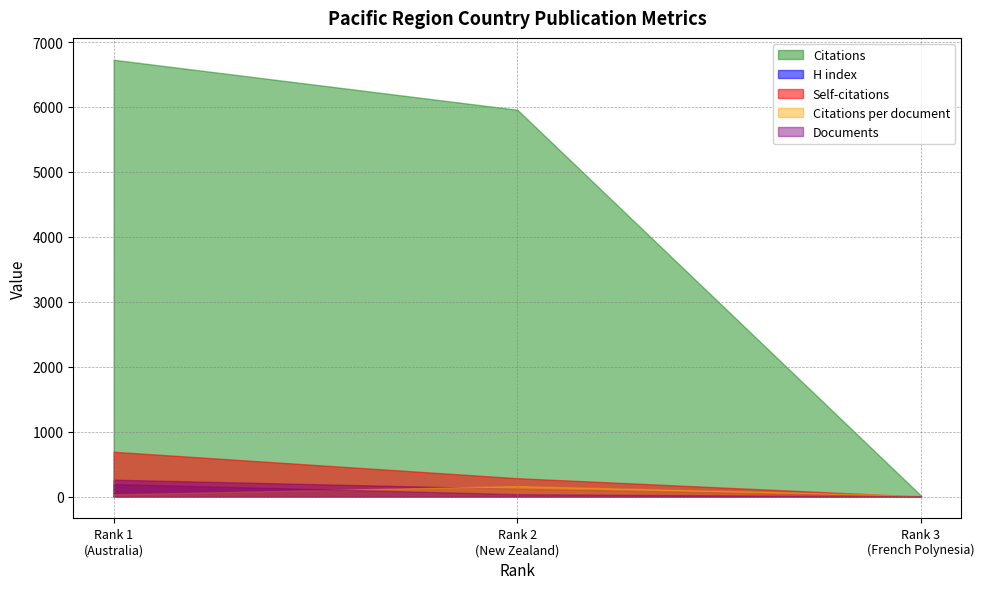

What is the maximum value shown in the chart?

6727.0